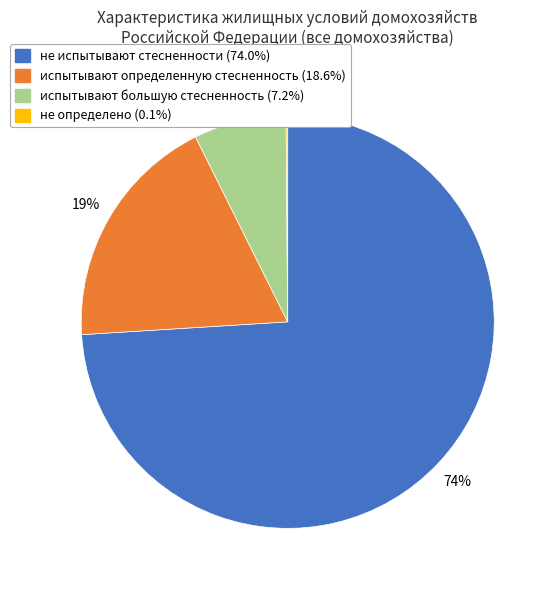

True or false: не испытывают стесненности accounts for 74% of the total.

True